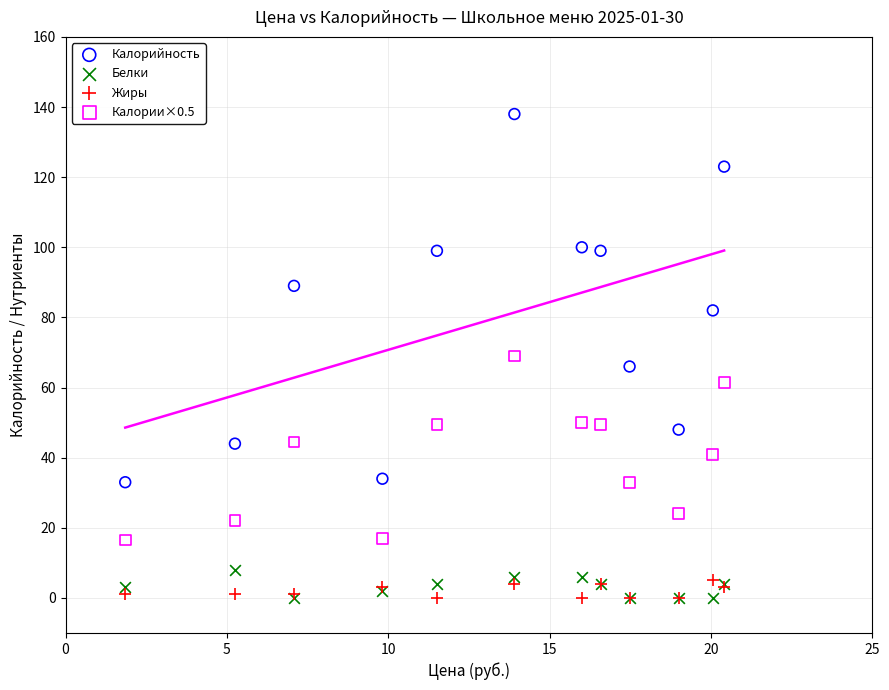

What are all the series names shown in the legend?

Калорийность, Белки, Жиры, Калории×0.5